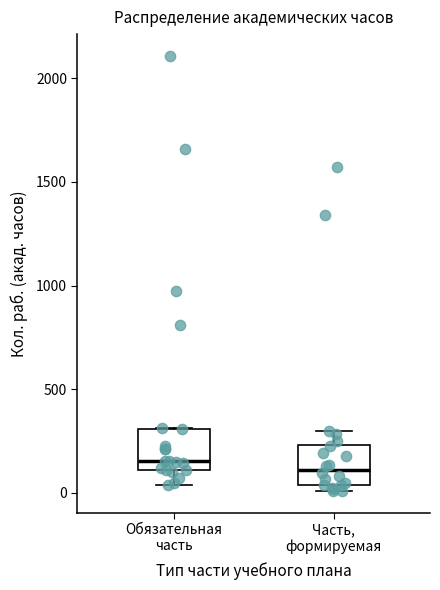

Reading left to right, transcribe this box plot: for each box, give where its median line is, the range the box spans, and where its two whiskers end, as read against the y-axis. The values are not printed on the chart, so give them approximately, as read against the axis.

Обязательная часть: median 150, box 100 to 300, whiskers 50 to 300
Часть, формируемая: median 100, box 50 to 250, whiskers 0 to 300